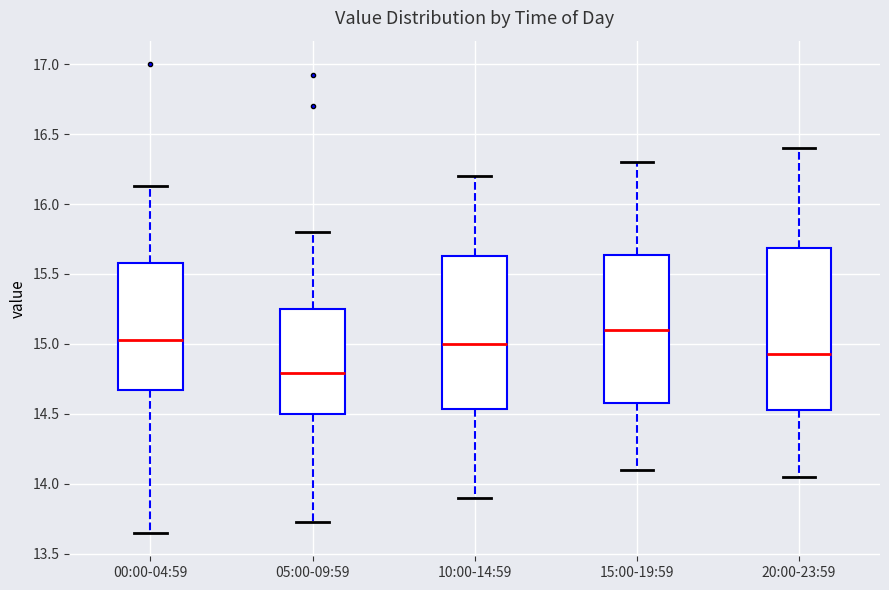

Which box is the tallest, from its lower edge to its upper edge?

20:00-23:59